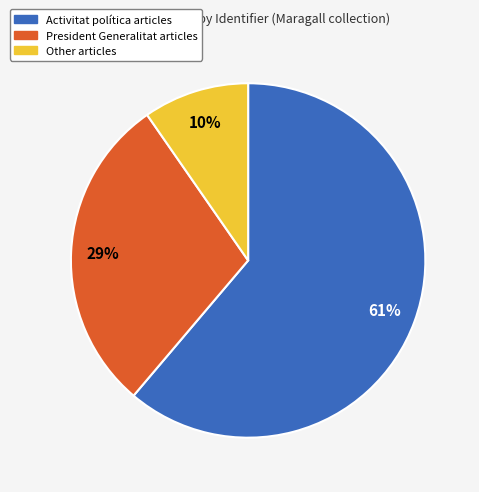

How many segments does this pie chart have?

3